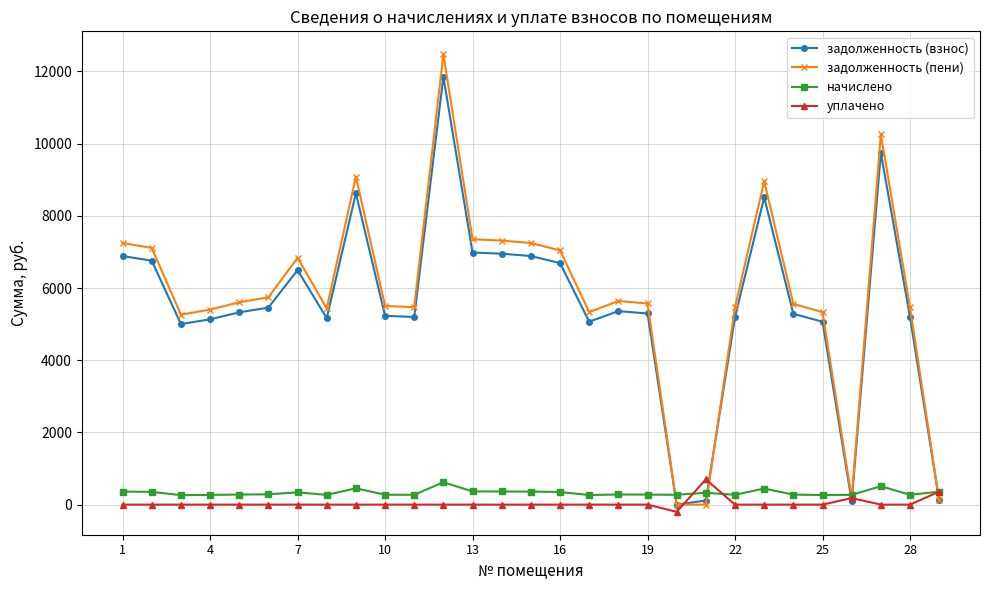

How many categories are shown in the chart?

29